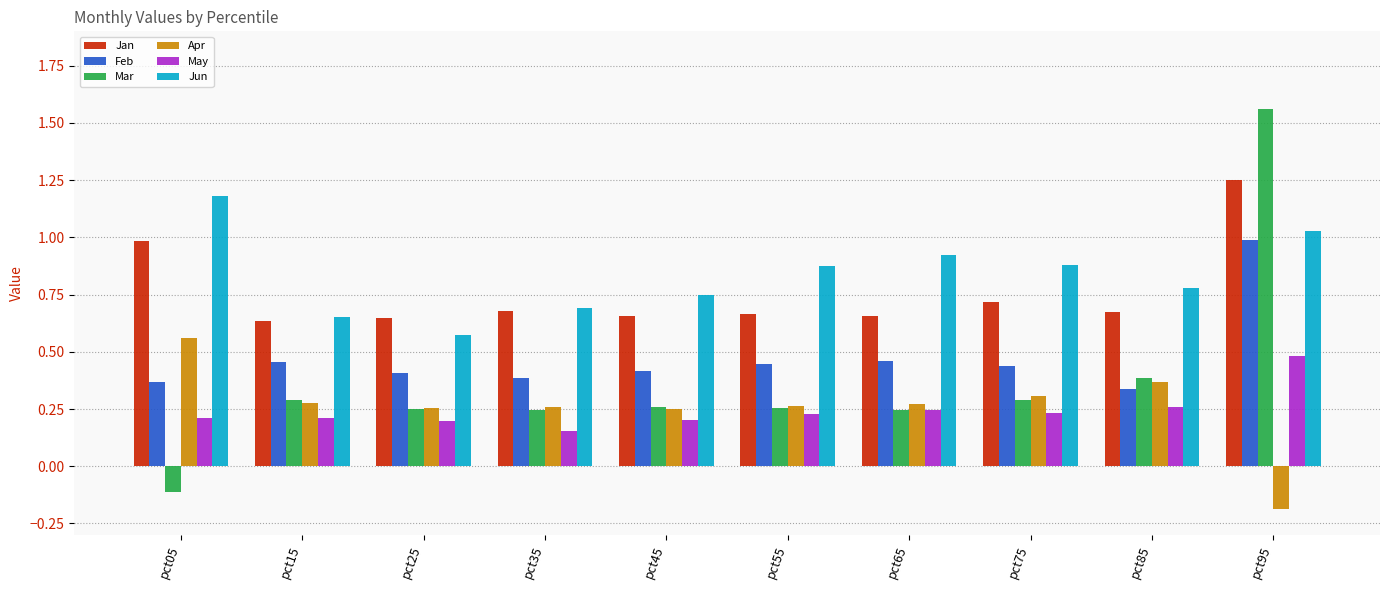

How many groups of bars are there?

10